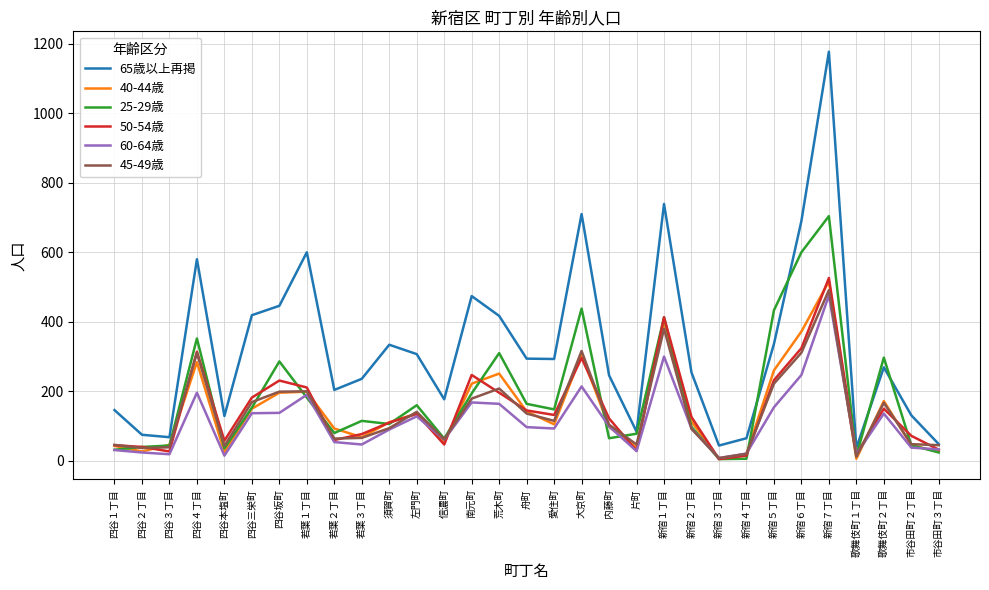

Between 四谷三栄町 and 若葉３丁目, which series saw the biggest shift?

65歳以上再掲